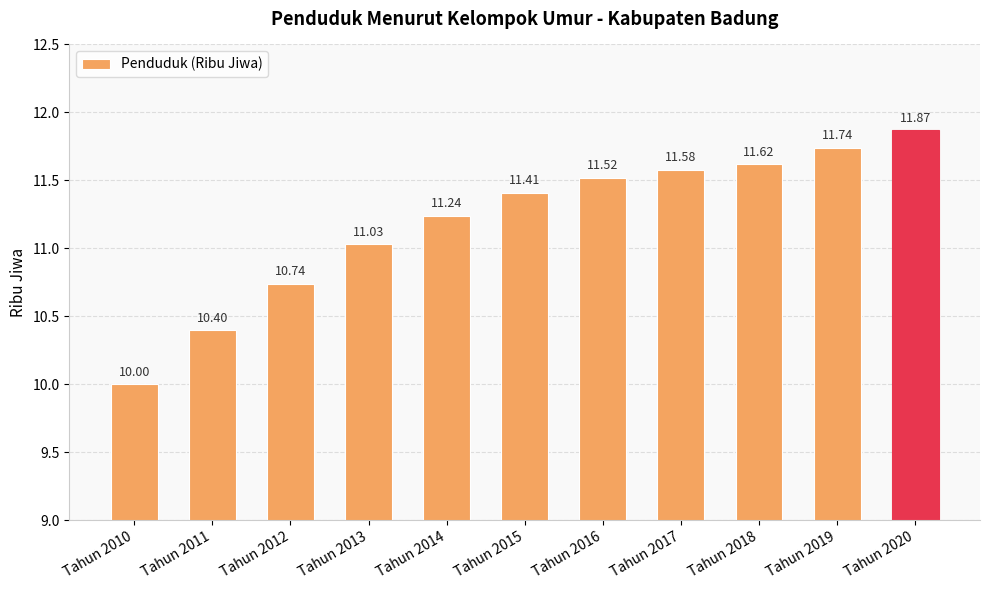

Rank the categories by value from lowest to highest.

Tahun 2010, Tahun 2011, Tahun 2012, Tahun 2013, Tahun 2014, Tahun 2015, Tahun 2016, Tahun 2017, Tahun 2018, Tahun 2019, Tahun 2020